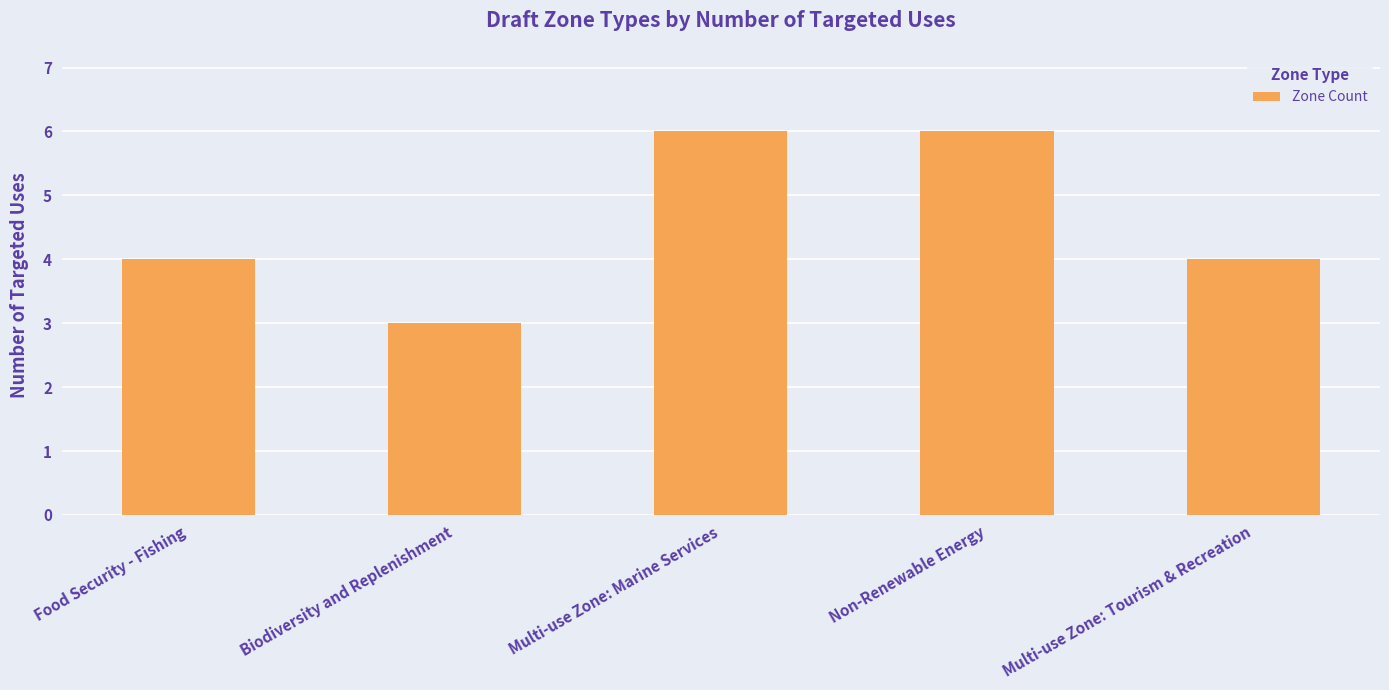

Is it true that the value at Food Security - Fishing is 4?

True